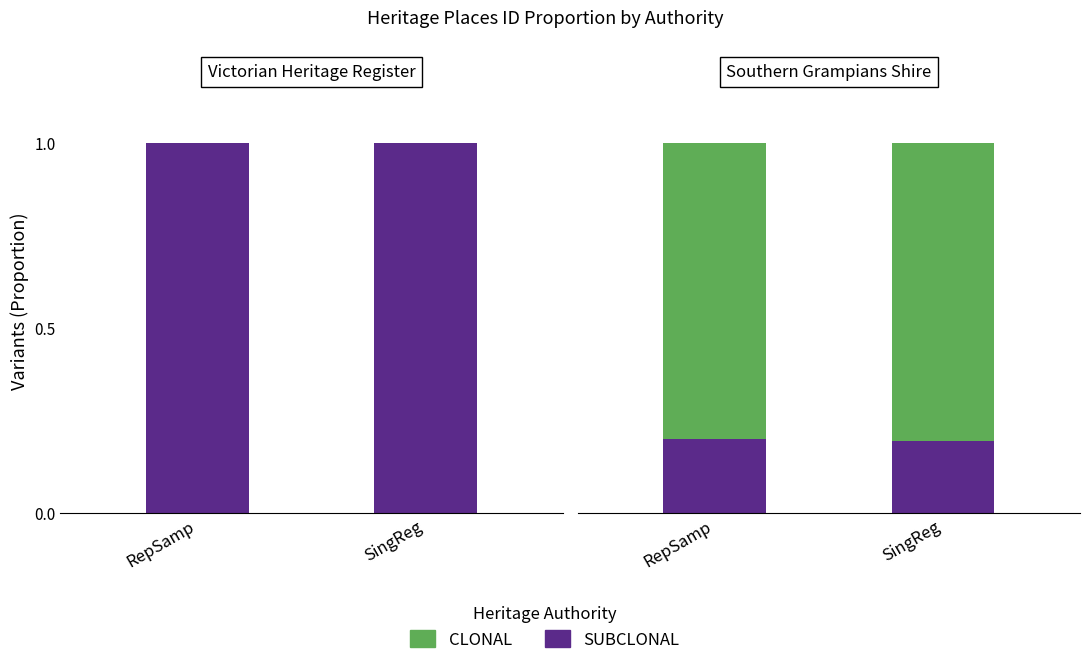

What is the smallest value displayed?

0.2